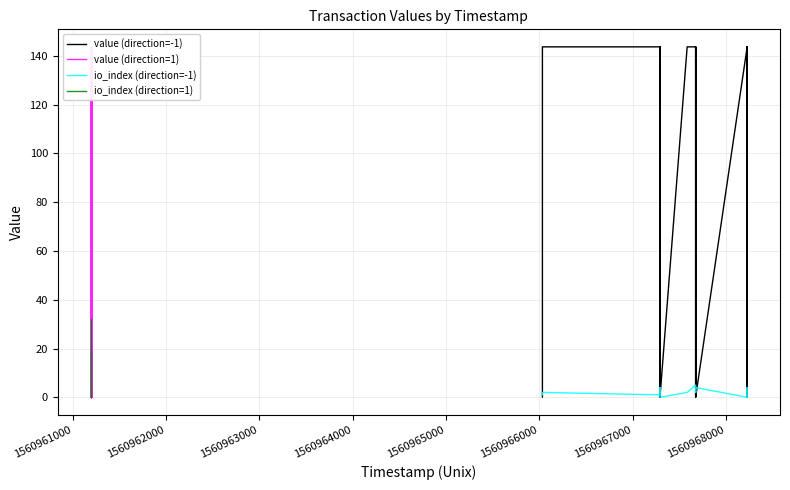

Reading left to right, transcribe all the data shown in this chart.

value (direction=-1): 0.1	143.7	143.7	0.1	0.1	143.7	0.1	143.7	143.7	0.1	143.7	0.1	143.7	143.7	0.1	0.1	143.7	0.1	143.7	0.1
value (direction=1): 0.1	0.1	143.7	0.1	0.1	143.7	0.1	143.7	0.1	143.7	0.1	143.7	0.1	0.1	143.7	0.1	143.7	0.1	143.7	0.1
io_index (direction=-1): 1.0	2.0	1.0	4.0	2.0	3.0	0.0	2.0	5.0	2.0	3.0	4.0	0.0	2.0	1.0	0.0	1.0	4.0	3.0	2.0
io_index (direction=1): 32.0	0.0	1.0	2.0	3.0	4.0	5.0	6.0	7.0	8.0	9.0	10.0	11.0	12.0	13.0	14.0	15.0	16.0	17.0	18.0